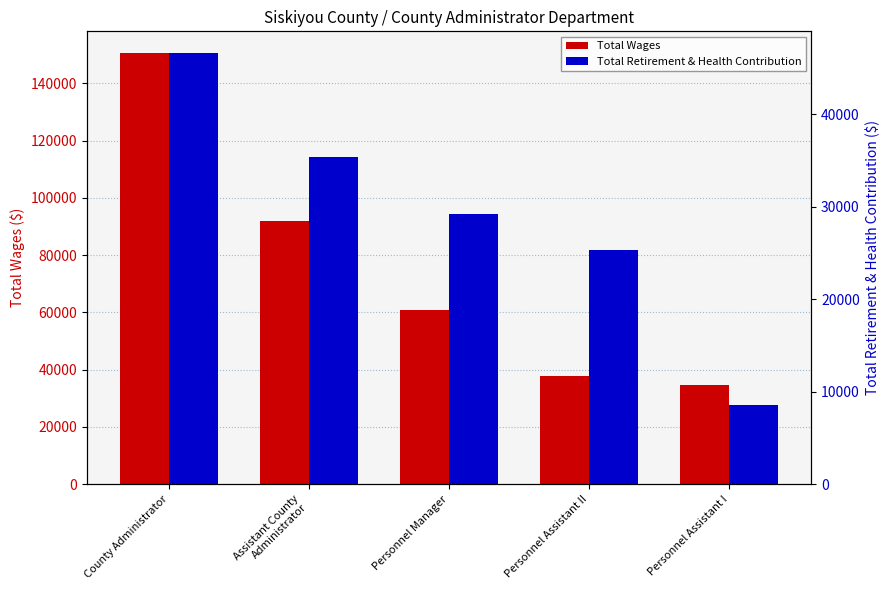

How many series are shown in this chart?

2